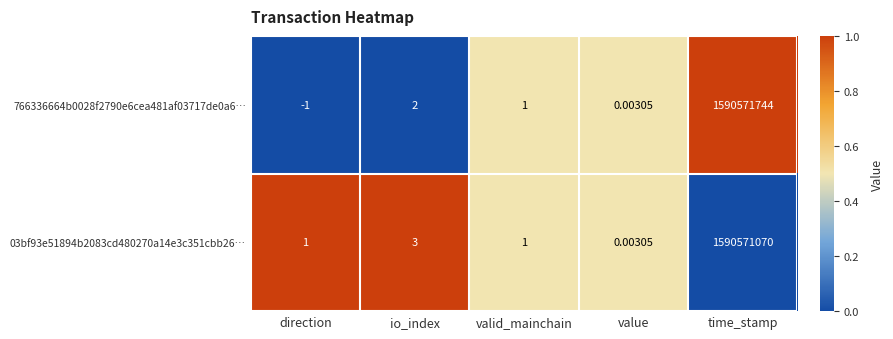

Rank the categories by 766336664b0028f2790e6cea481af03717de0a6… value from highest to lowest.

time_stamp, io_index, valid_mainchain, value, direction